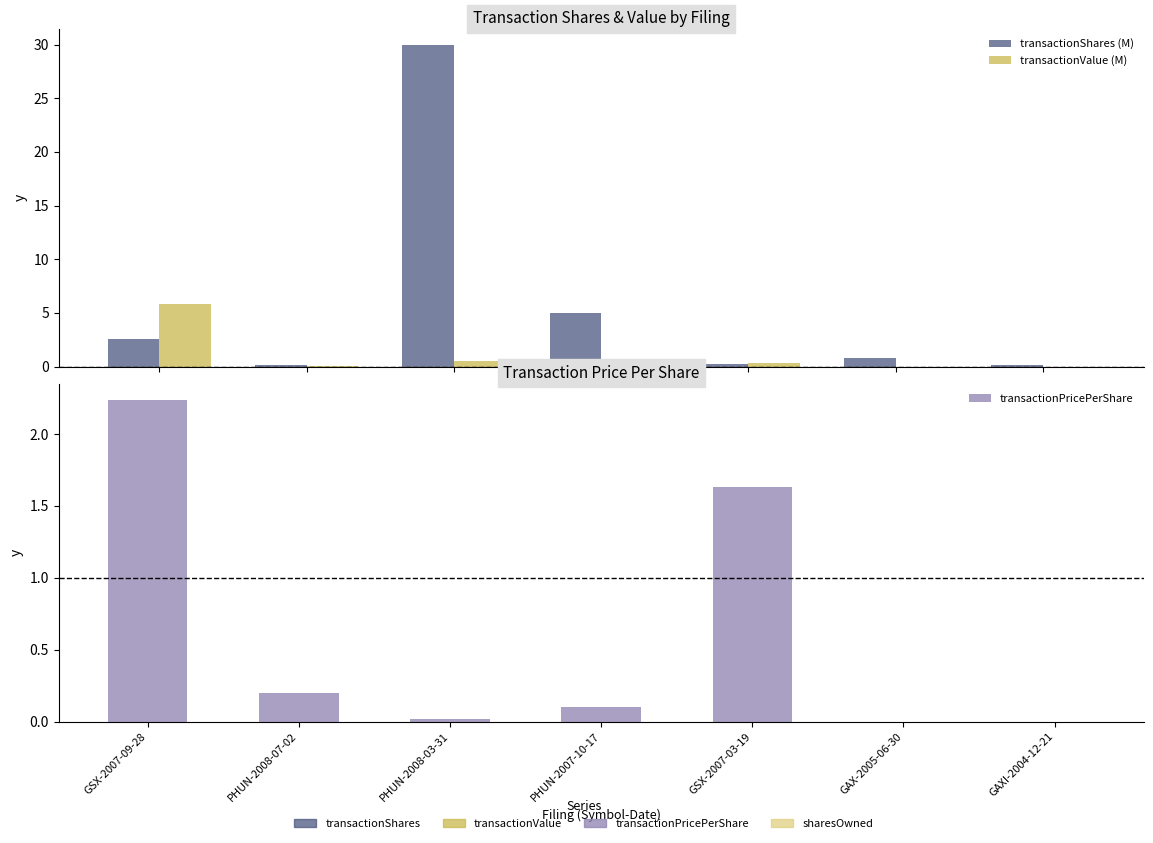

What is the average value of the transactionValue (M) series?

1.0